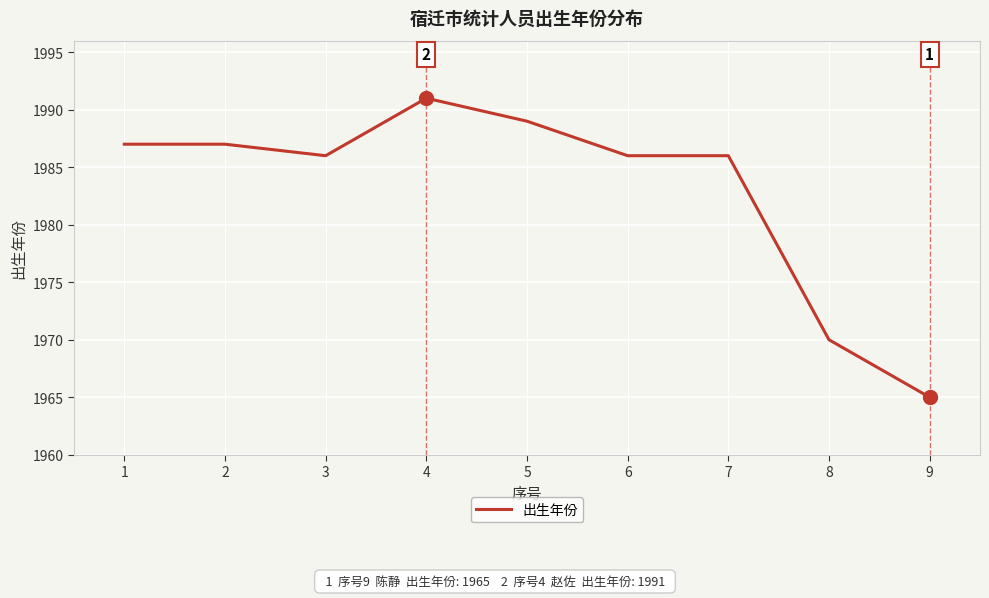

Which category has the highest value across all series?

4